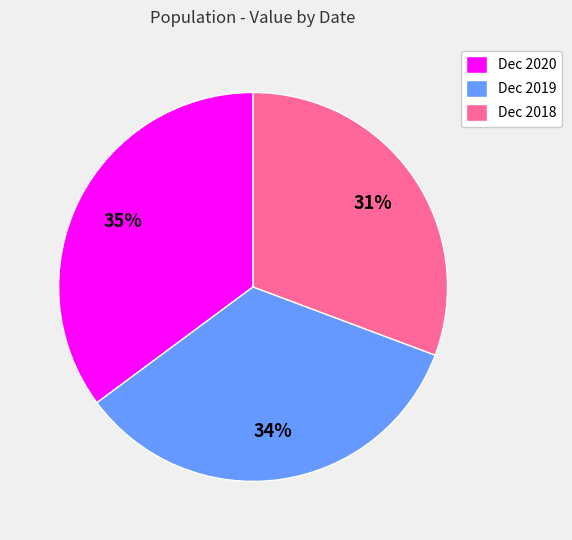

To the nearest percent, what is the difference between the largest and smallest slice percentages?

4%